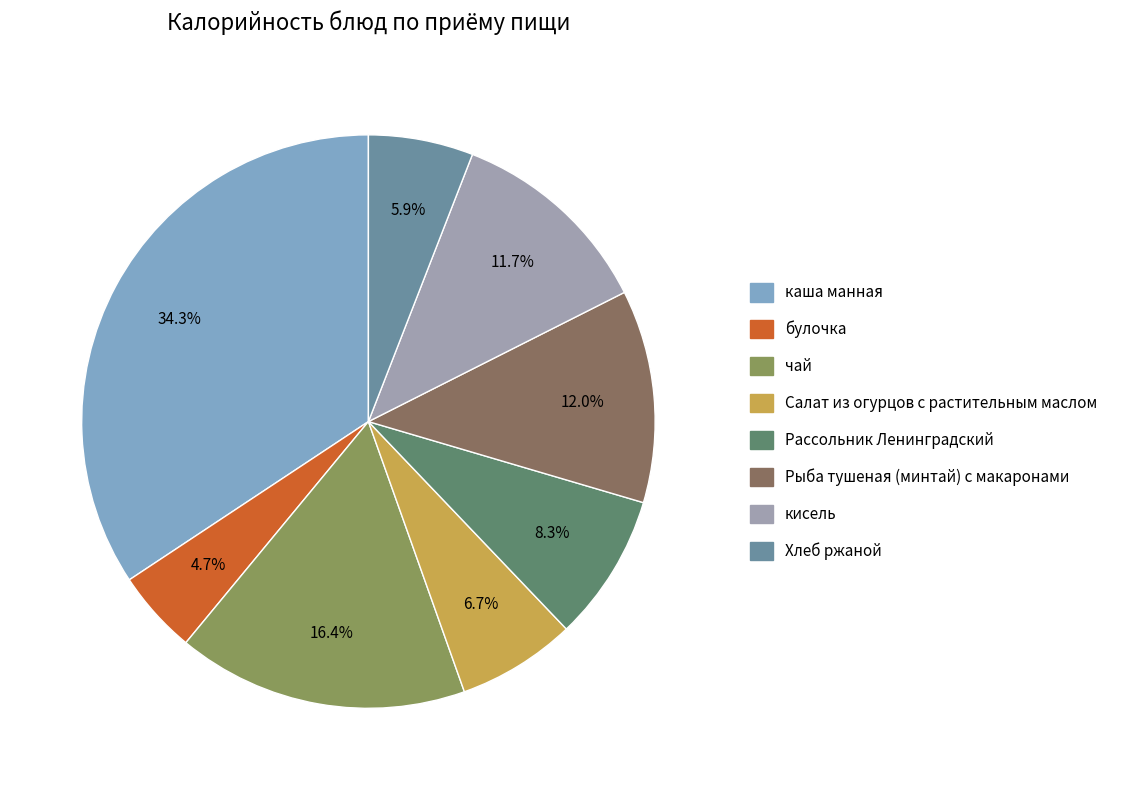

To the nearest percent, what is the combined percentage of Рассольник Ленинградский and Салат из огурцов с растительным маслом?

15%